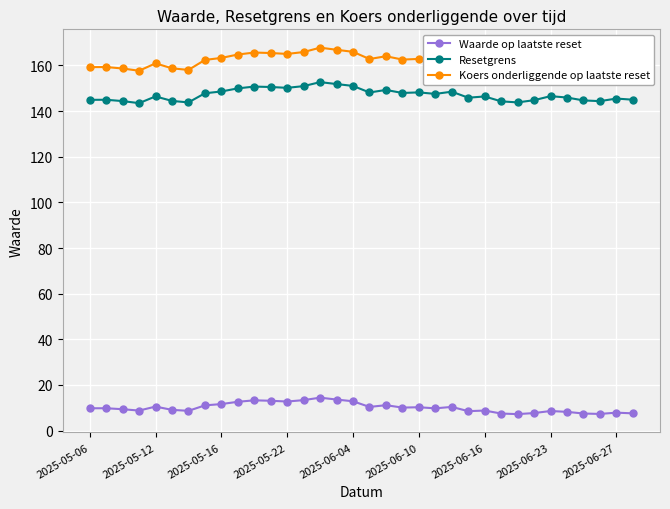

What is the smallest value displayed?

7.2